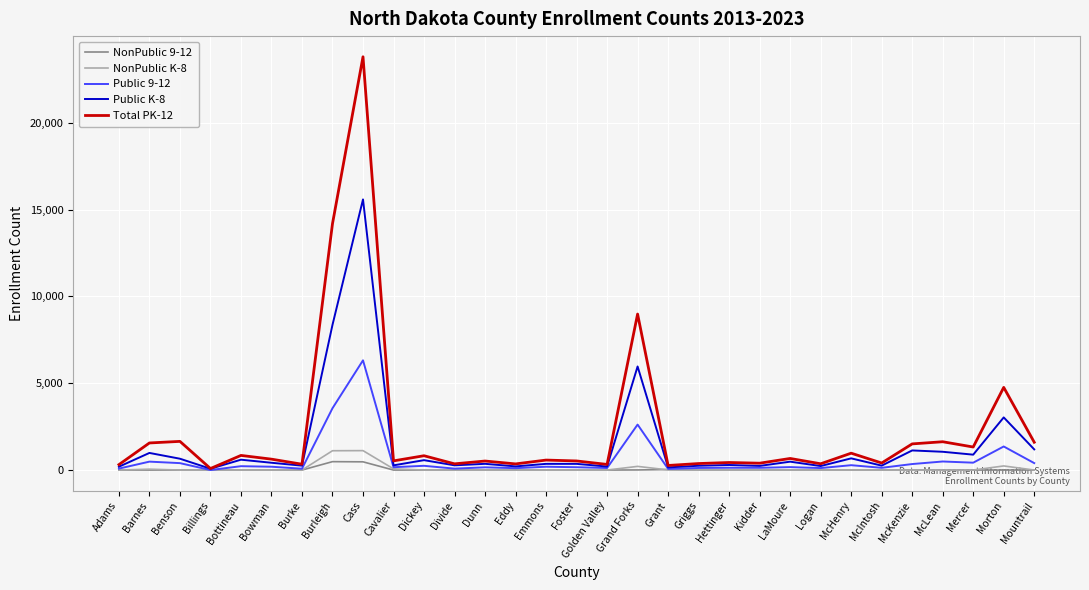

What is the difference between the maximum and minimum values in the Total PK-12 series?

23720